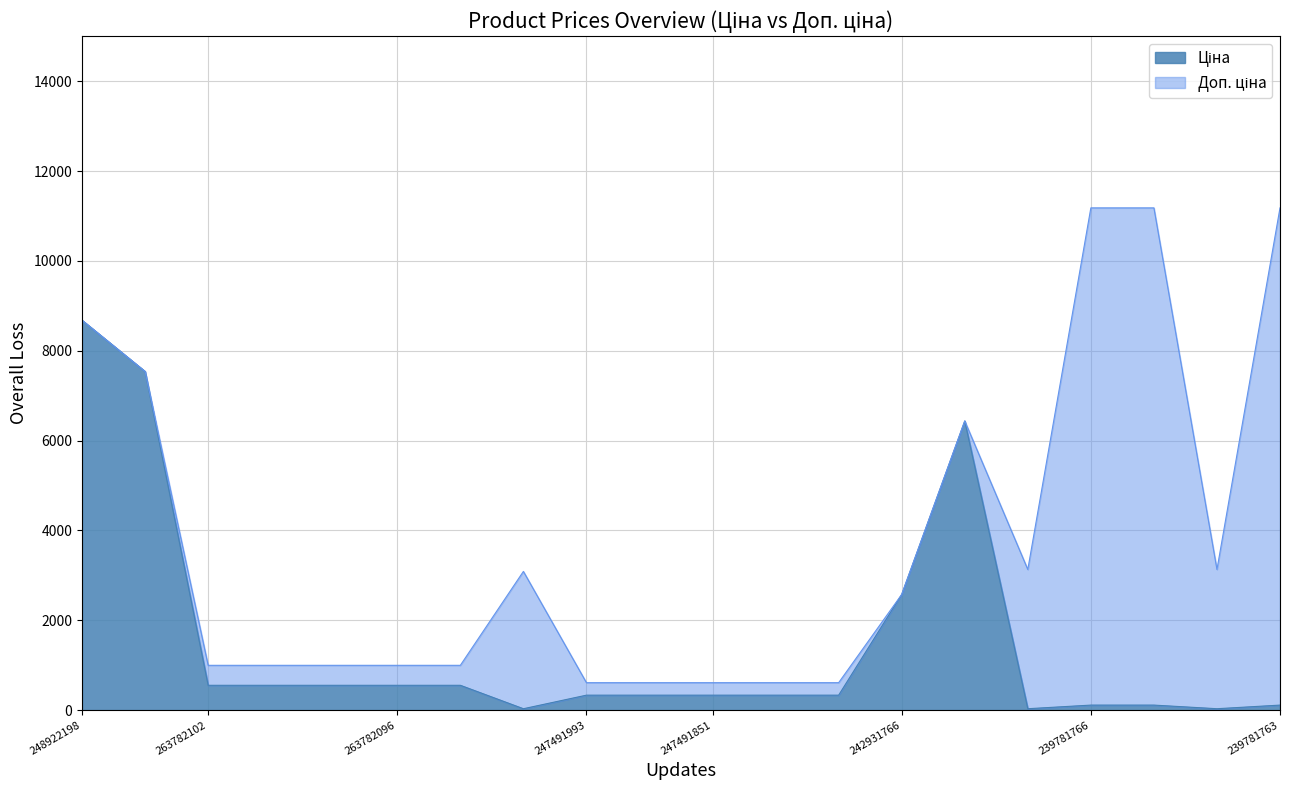

Reading right to left, transcribe all the data shown in this chart.

Ціна: 111.8	31.3	111.8	111.8	31.3	6437.4	2575.0	333.1	333.1	333.1	333.1	333.1	30.9	552.7	552.7	552.7	552.7	552.7	7539.3	8679.5
Доп. ціна: 11182.0	3131.0	11182.0	11182.0	3131.0	6437.4	2575.0	611.0	611.0	611.0	611.0	611.0	3088.0	997.5	997.5	997.5	997.5	997.5	7539.3	8679.5